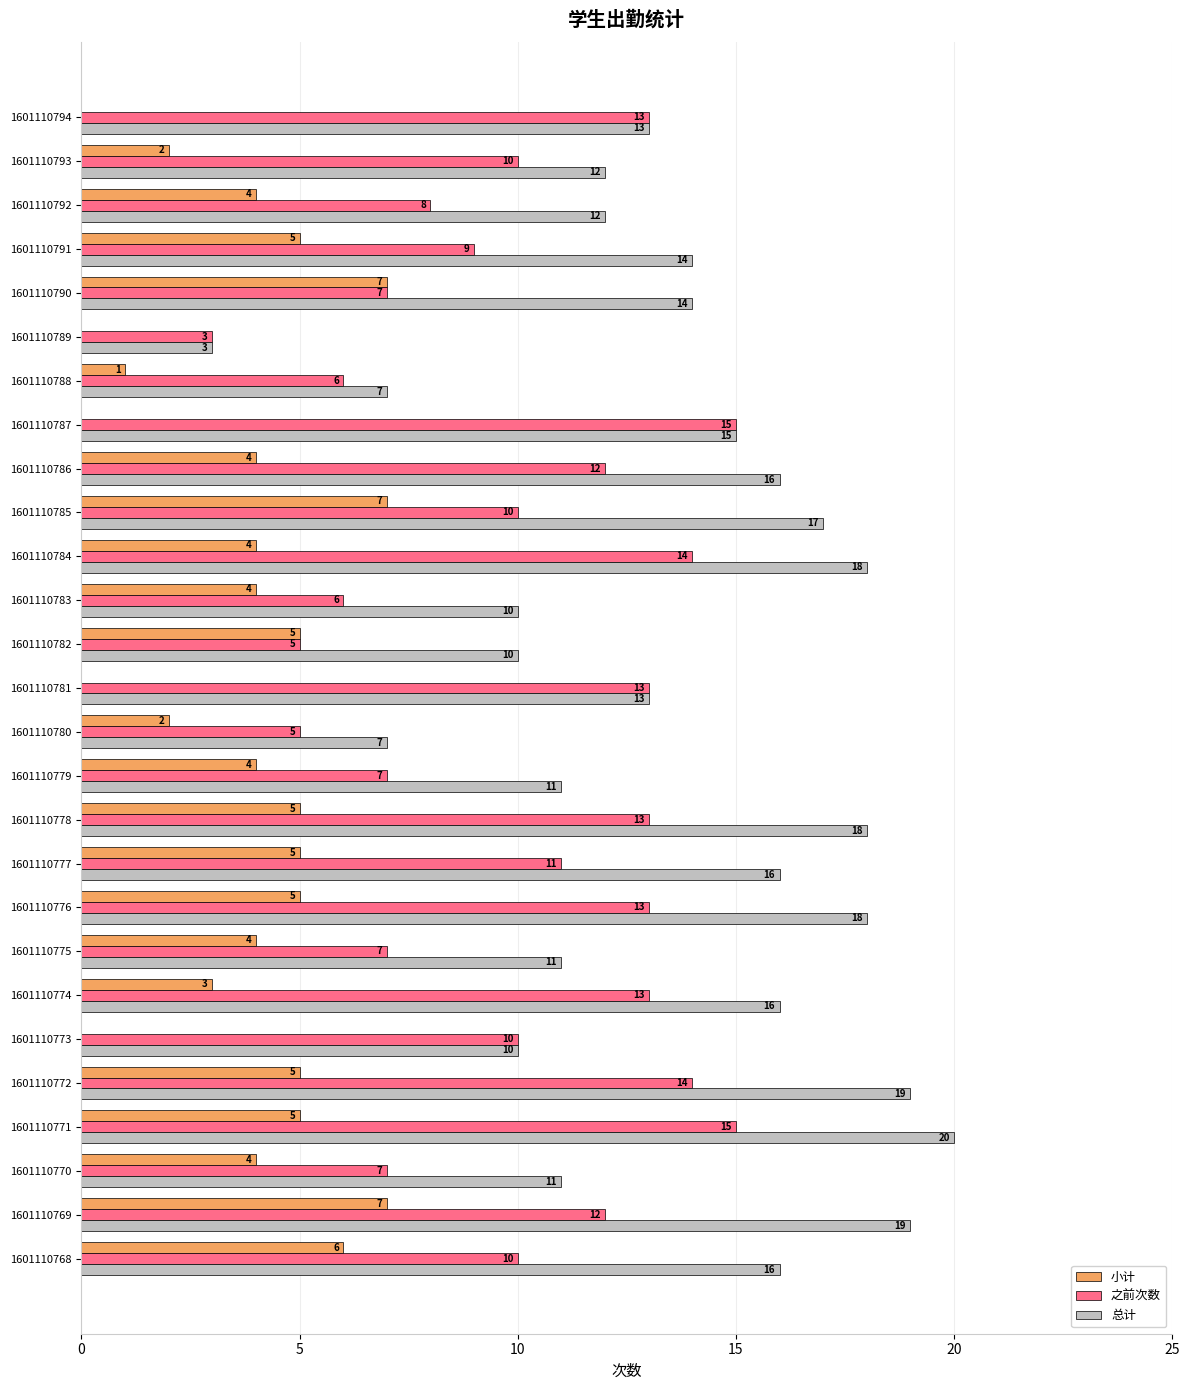

Which series has the largest total across all categories?

总计